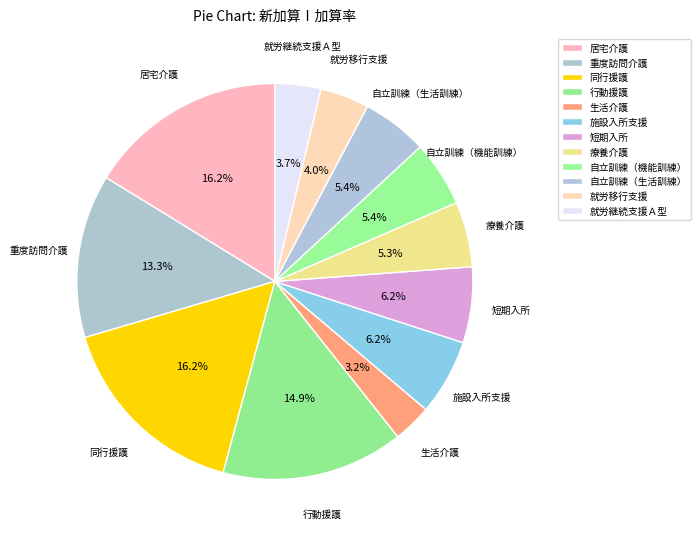

Does any single category account for the majority?

No